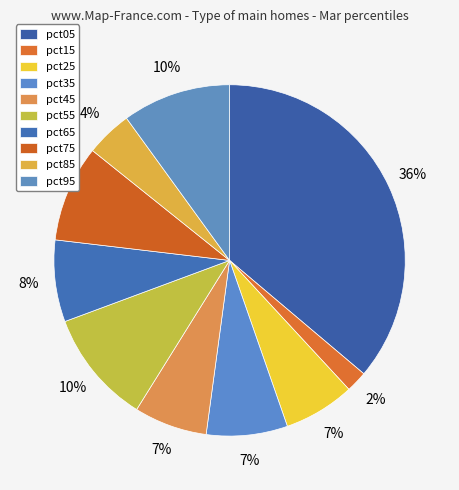

True or false: pct65 accounts for 8% of the total.

True